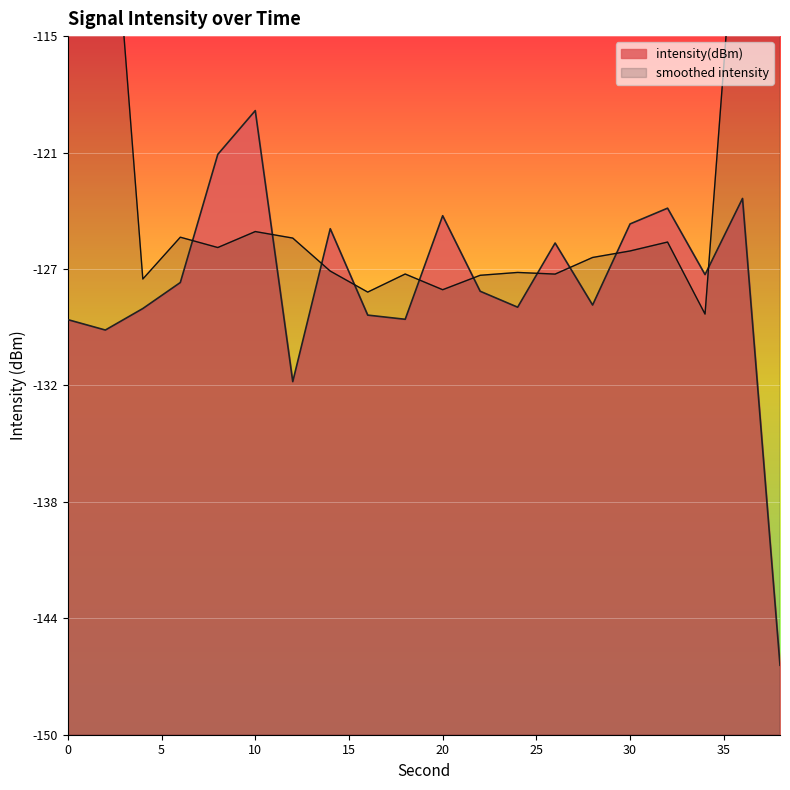

List the labels in order of value, largest first.

10, 8, 36, 32, 20, 30, 14, 26, 34, 6, 22, 28, 24, 4, 16, 18, 0, 2, 12, 38